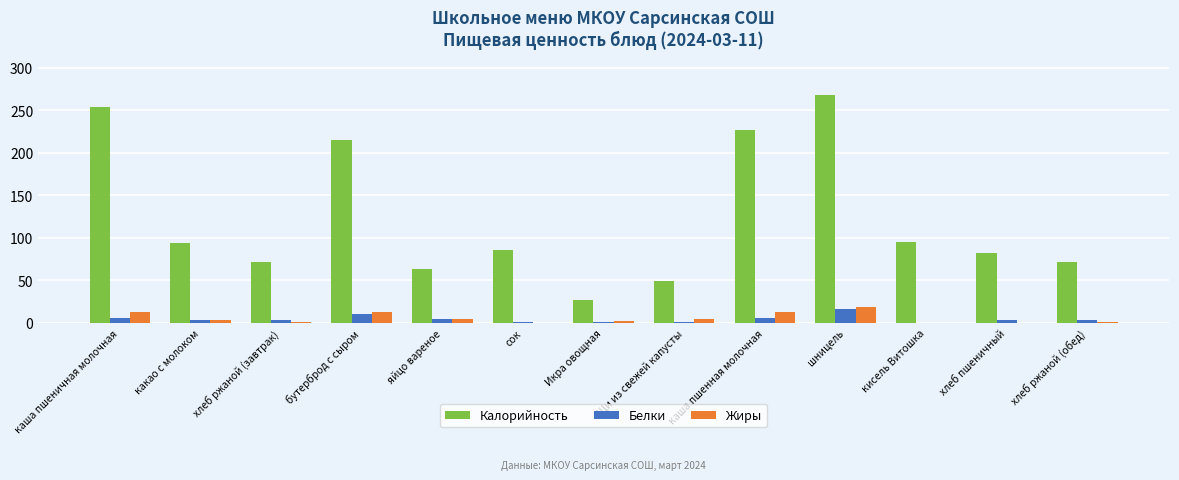

Which series has the largest total across all categories?

Калорийность